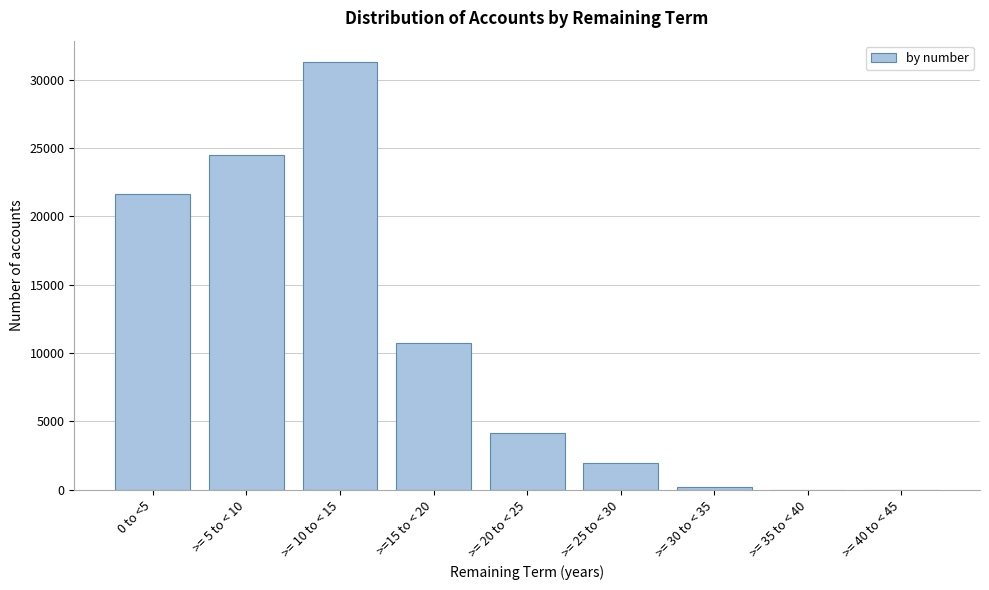

Reading left to right, what are all the values shown in this chart?

0 to <5=21645	>= 5 to < 10=24498	>= 10 to < 15=31278	>=15 to < 20=10756	>= 20 to < 25=4123	>= 25 to < 30=1944	>= 30 to < 35=183	>= 35 to < 40=0	>= 40 to < 45=0